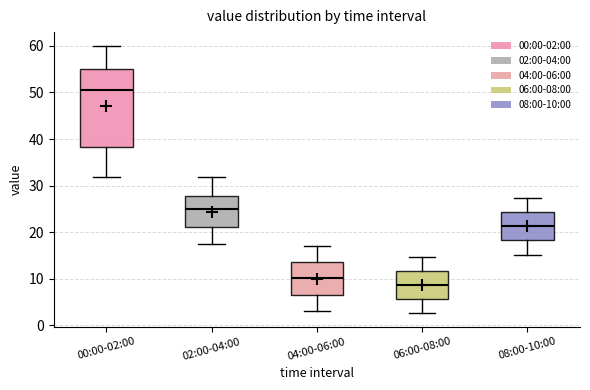

Which box's median line is the lowest?

06:00-08:00